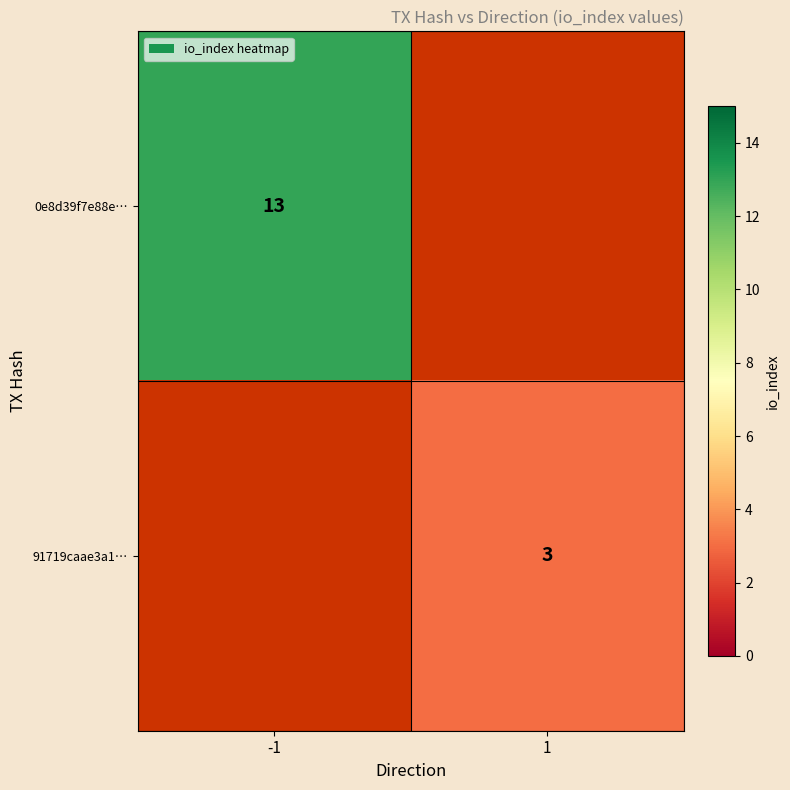

What is the minimum value shown in the chart?

3.0